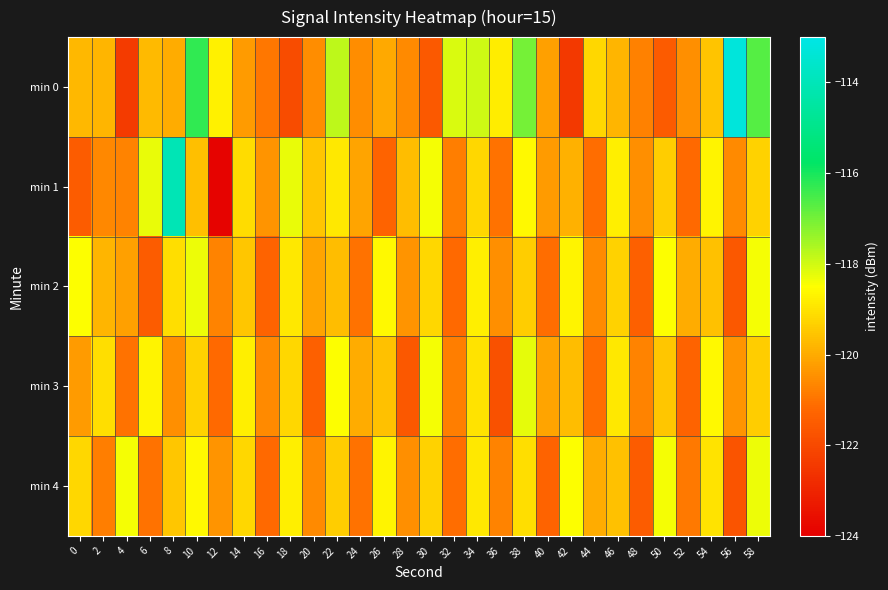

What is the total value across all series at 46?

-596.4